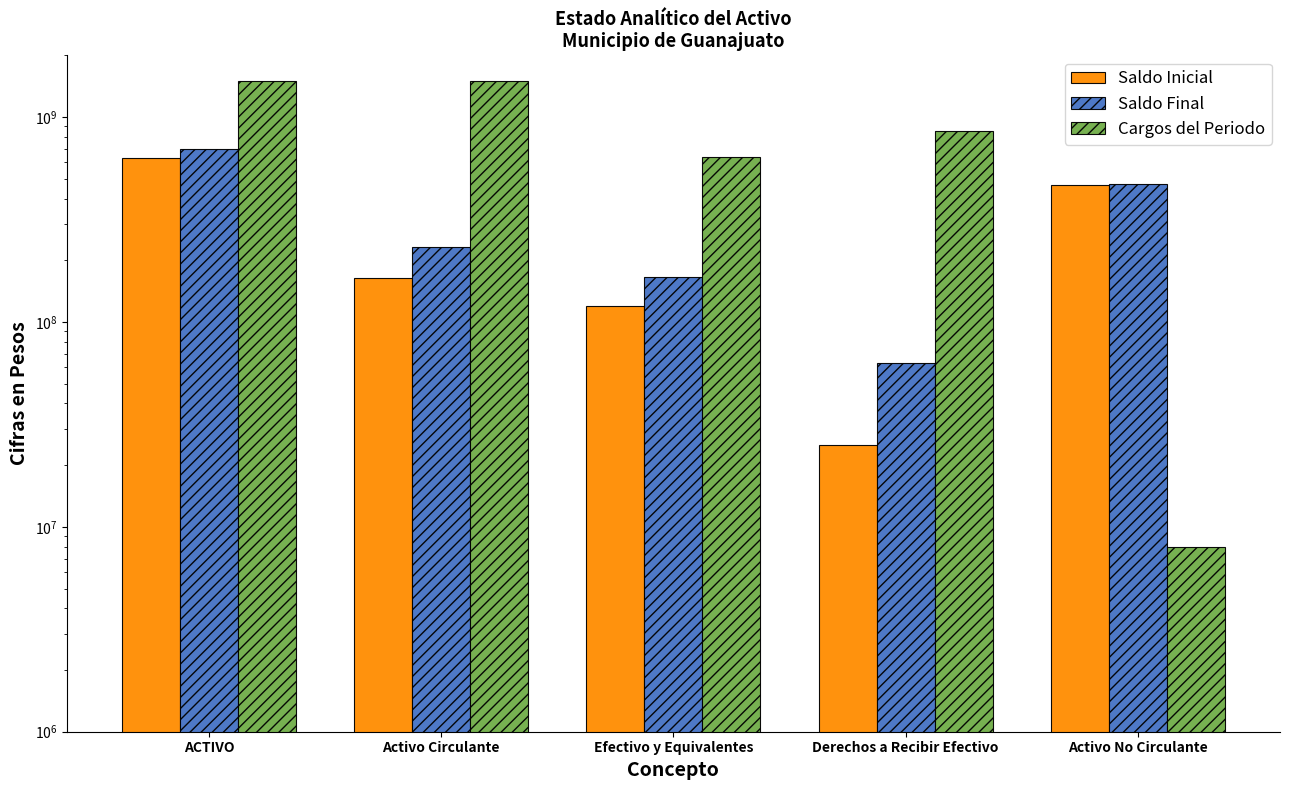

Read the Saldo Final value at ACTIVO.

699600770.0